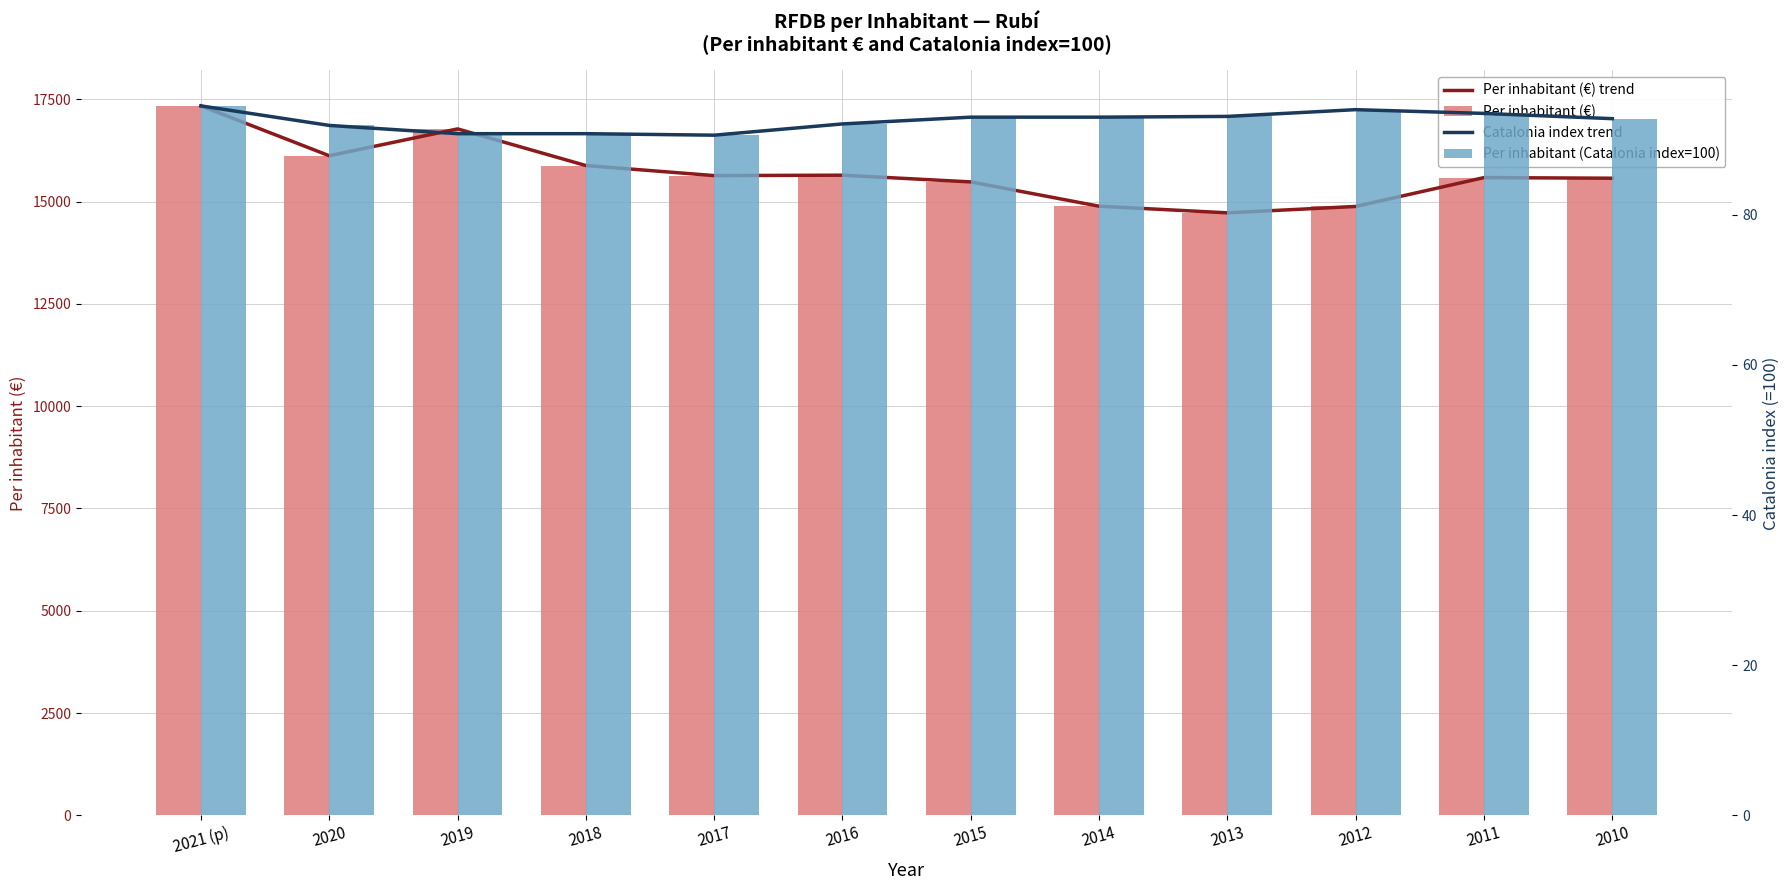

What is the smallest value displayed?

90.6